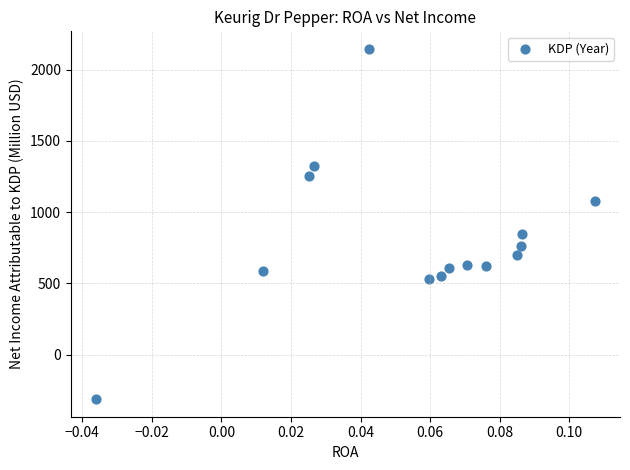

What is the range of Y values (max minus min)?

2458